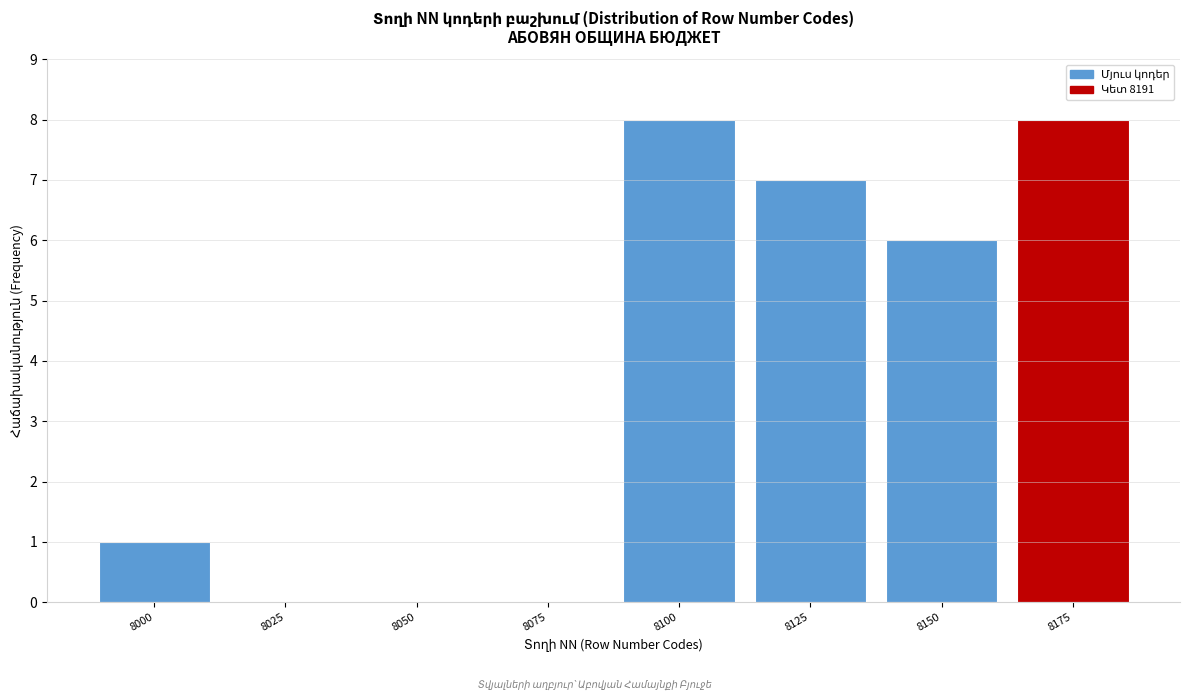

Reading left to right, what are all the values shown in this chart?

8000=1	8025=0	8050=0	8075=0	8100=8	8125=7	8150=6	8175=8